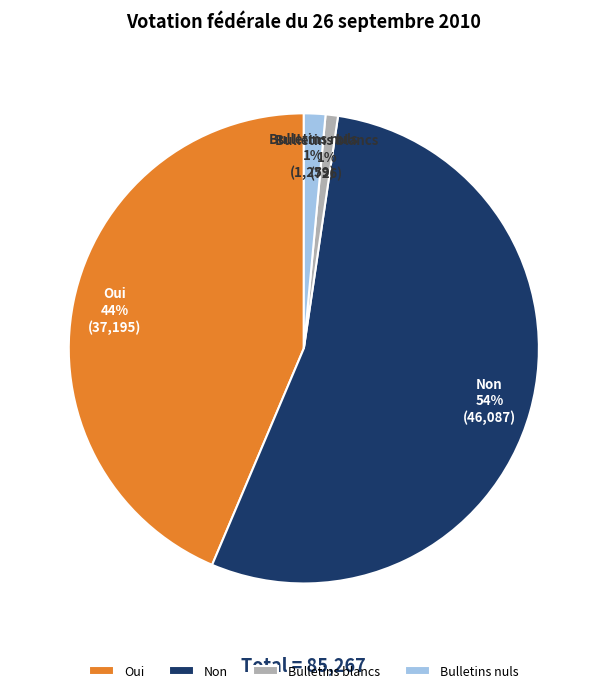

Count the number of slices in the pie.

4